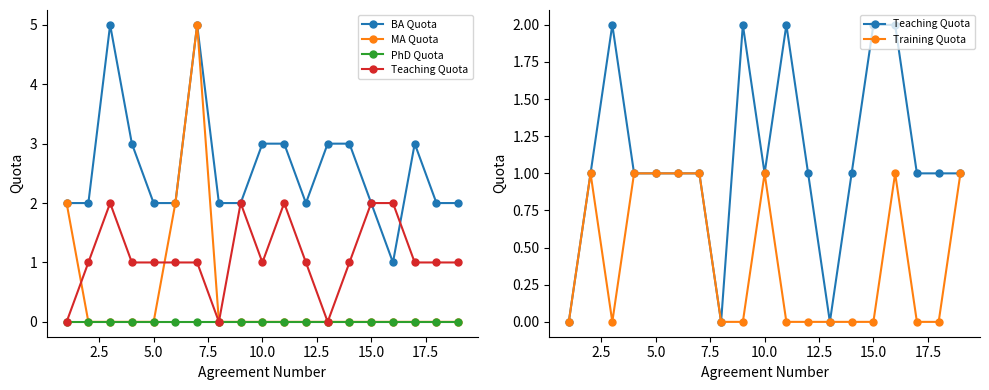

How many times do MA Quota and Teaching Quota cross each other?

2